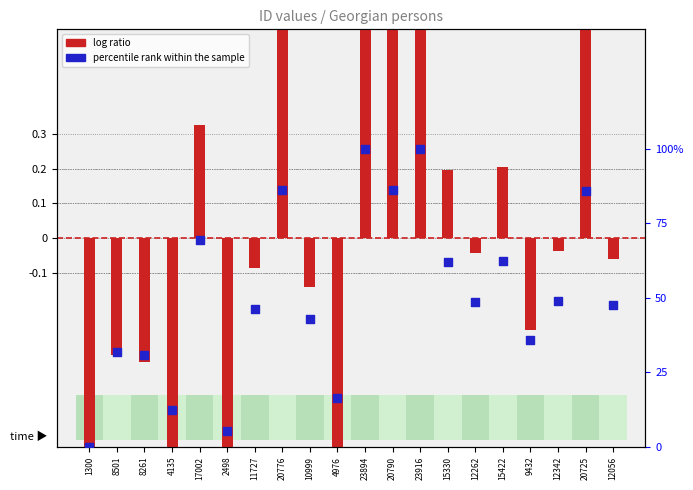

Is the value of log ratio at 12262 greater than the value of percentile rank within the sample at 20790?

No